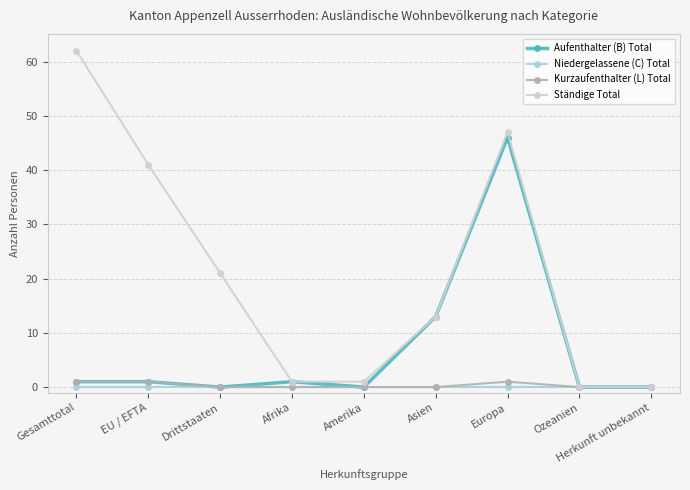

Which series has the largest total across all categories?

Ständige Total